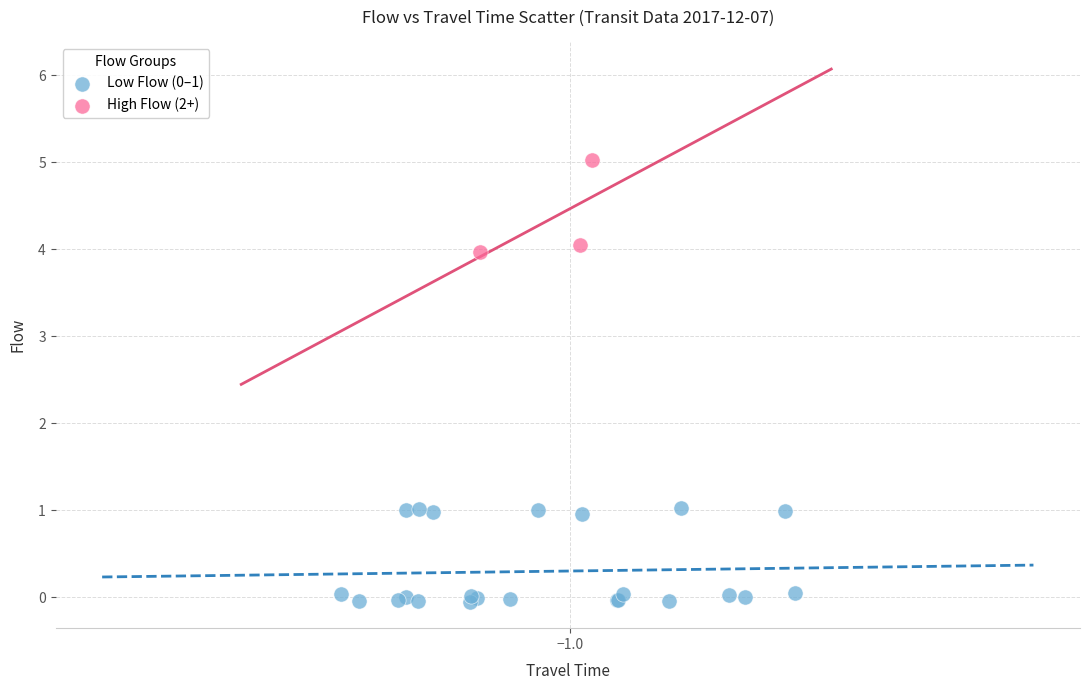

Which series reaches the maximum Y coordinate?

High Flow (2+)